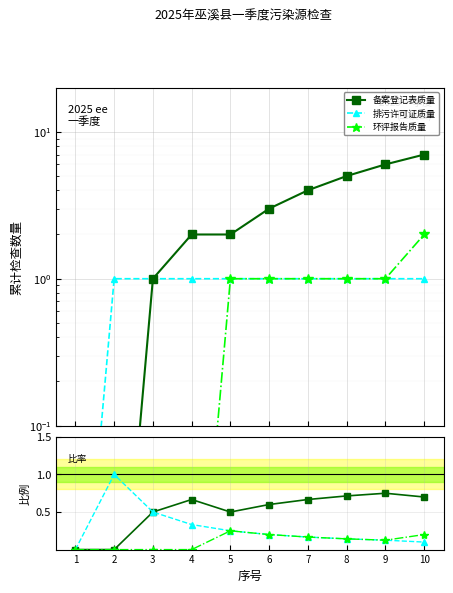

What is the highest value of the 排污许可证质量 series?

1.0